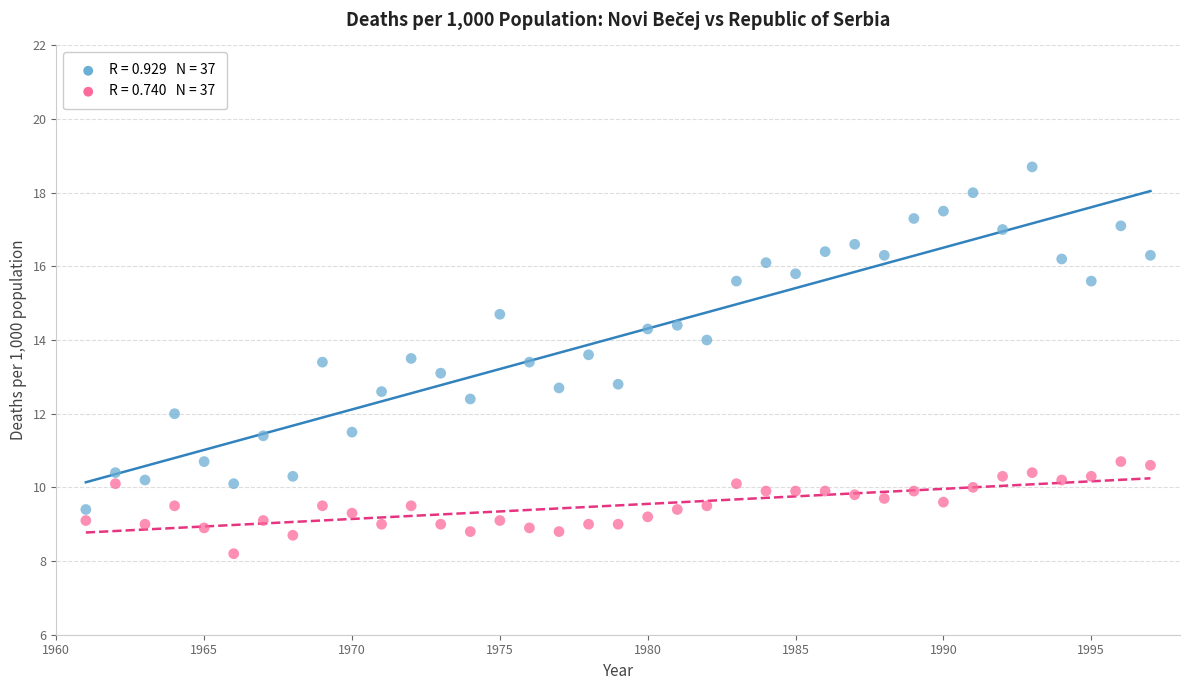

Across all data points, what is the range of Y values (max minus min)?

10.5